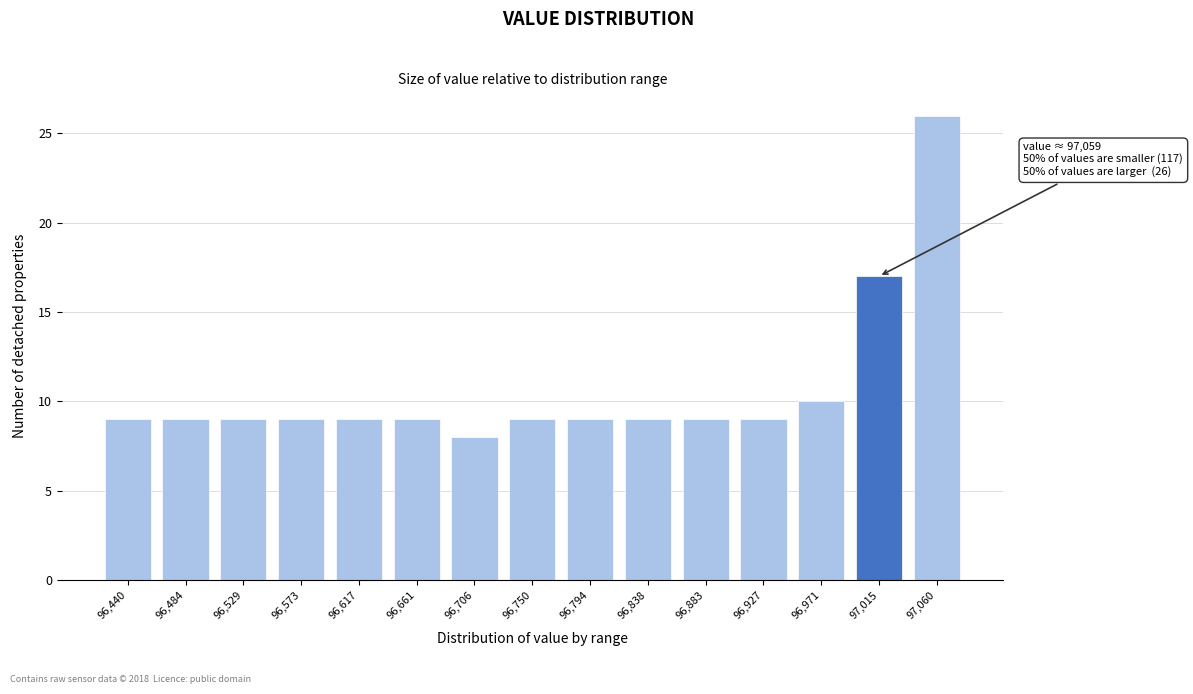

Reading left to right, list all the values displayed in this chart.

9	9	9	9	9	9	8	9	9	9	9	9	10	17	26